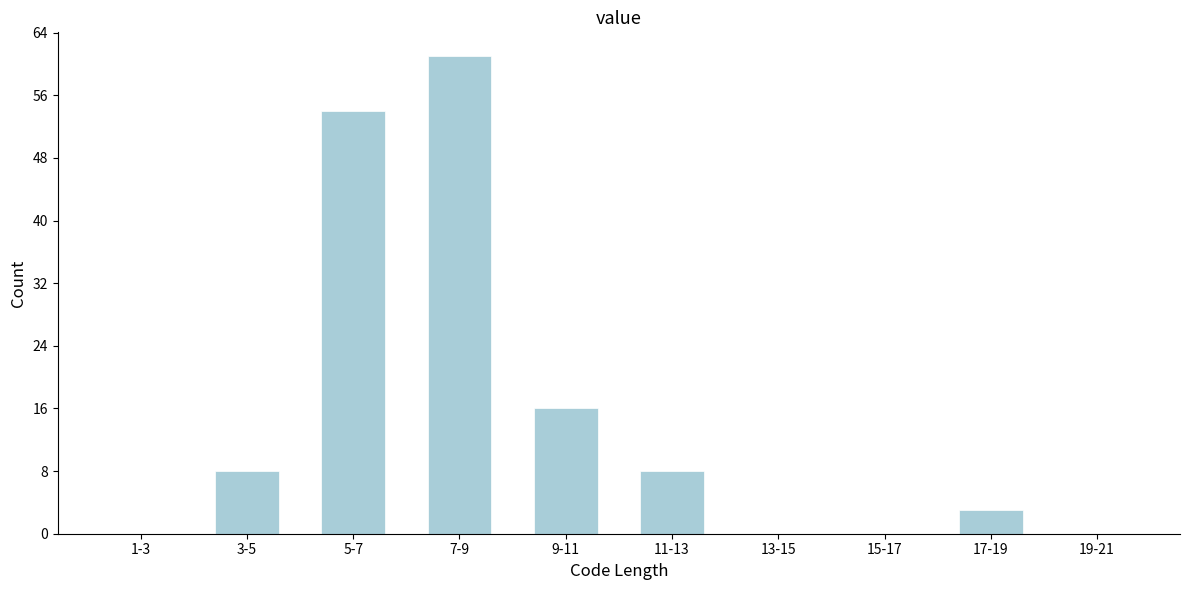

Reading left to right, extract all data points from this chart.

1-3=0	3-5=8	5-7=54	7-9=61	9-11=16	11-13=8	13-15=0	15-17=0	17-19=3	19-21=0